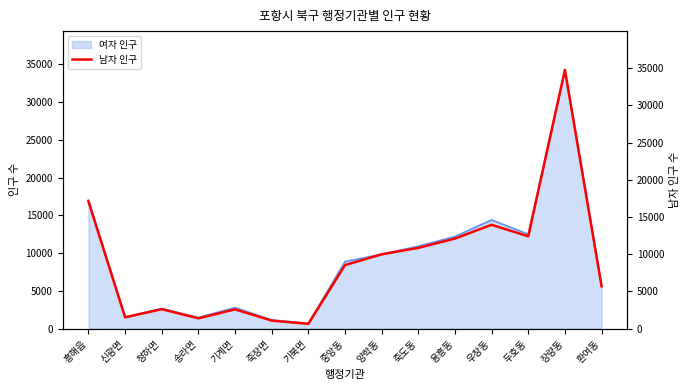

What is the smallest value displayed?

632